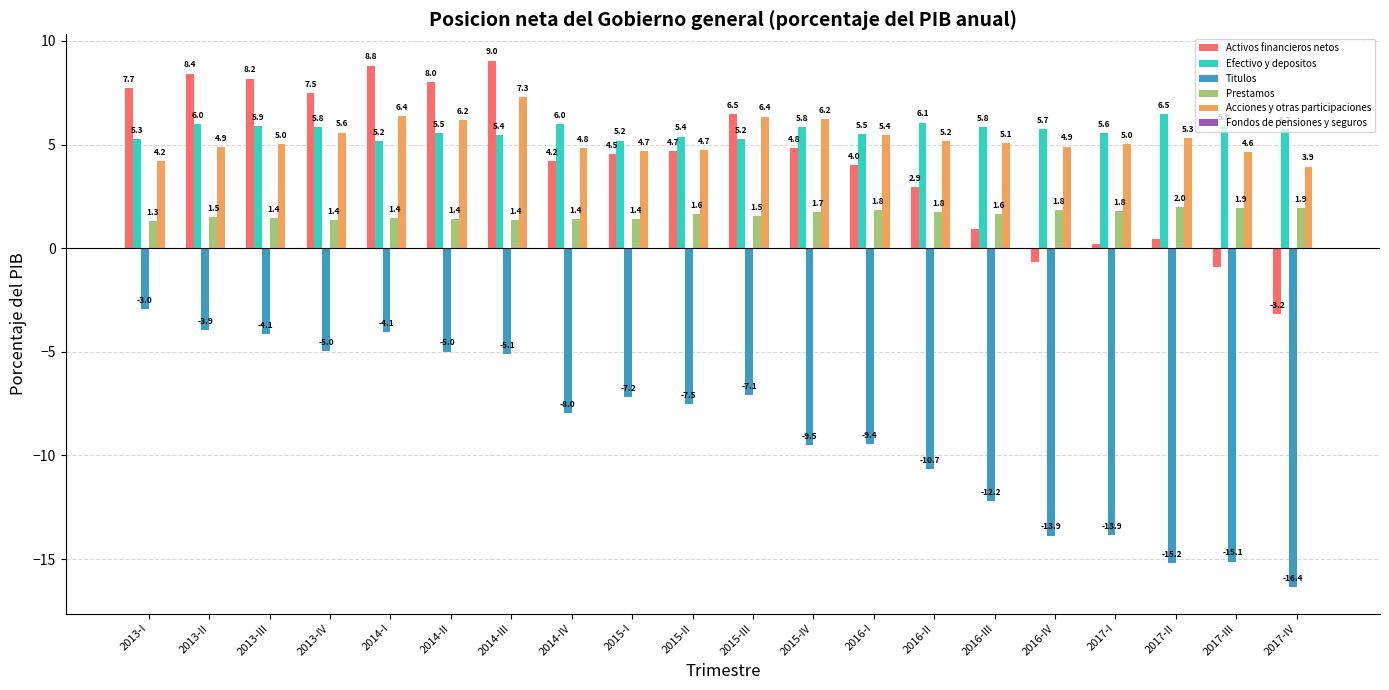

What is the greatest value displayed?

9.0